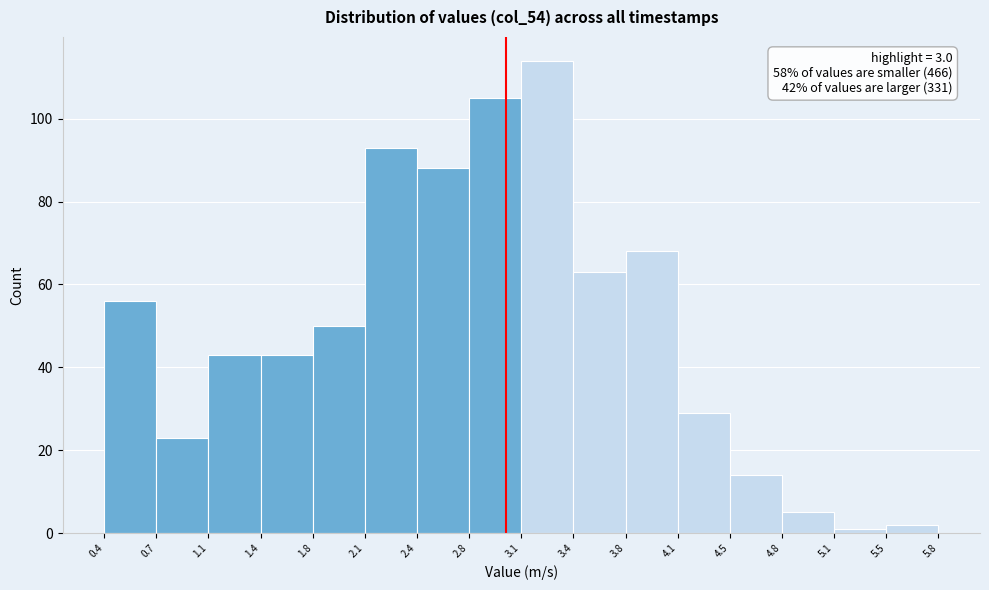

Over which range of the x-axis is the bar tallest?

3.1 to 3.4